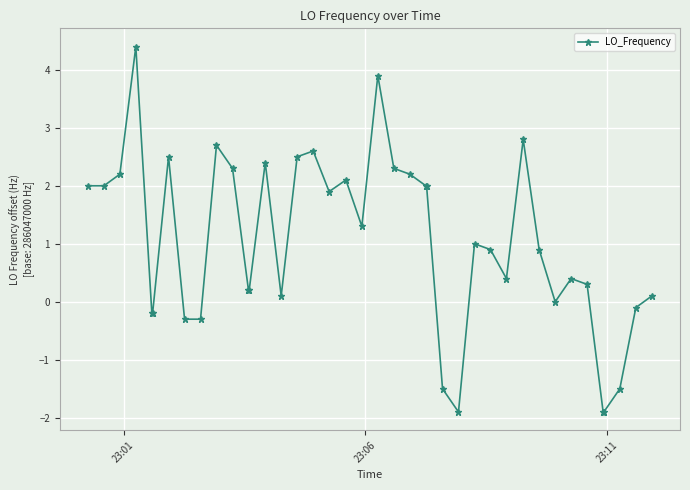

True or false: there are more than 0 points higher than both neighbors.

True